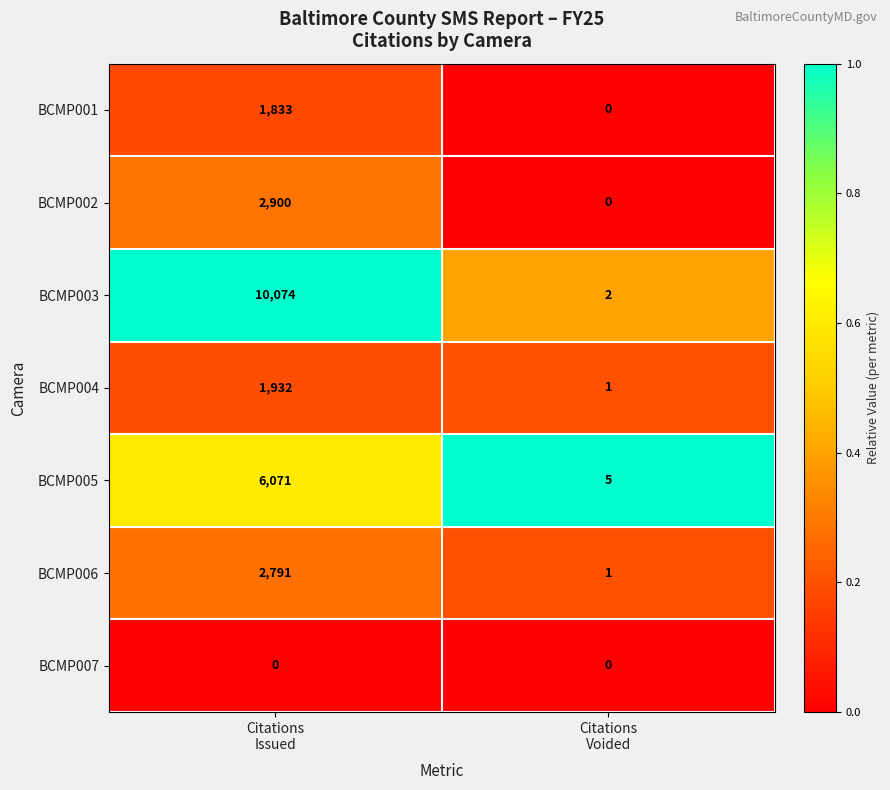

Between Citations
Issued and Citations
Voided, which series saw the biggest shift?

BCMP003